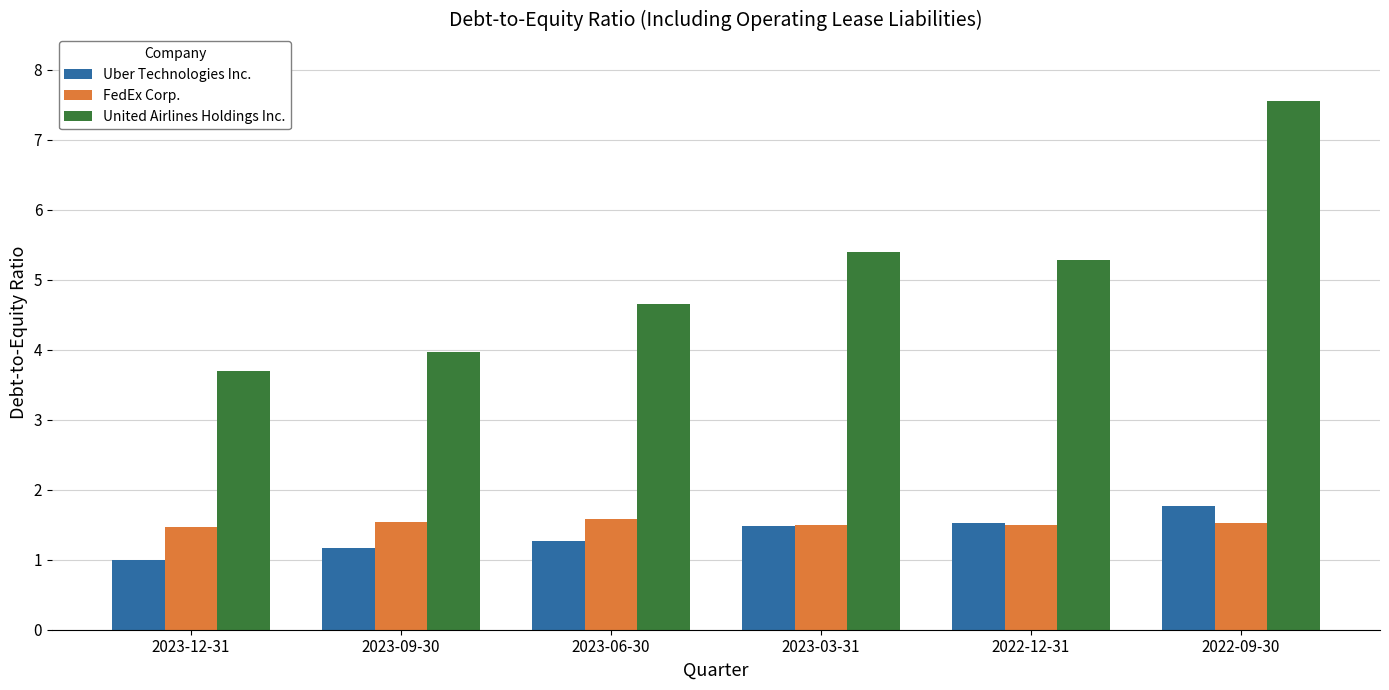

What is the average value of the Uber Technologies Inc. series?

1.4